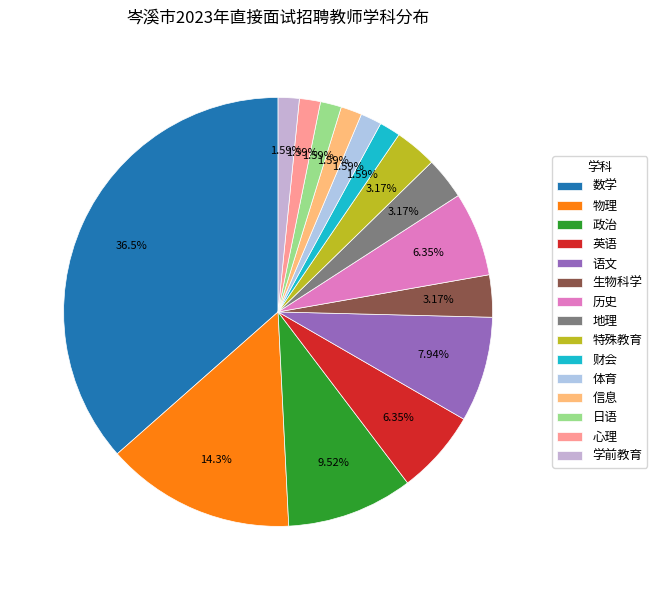

To the nearest percent, what is the combined percentage of 政治 and 信息?

11%